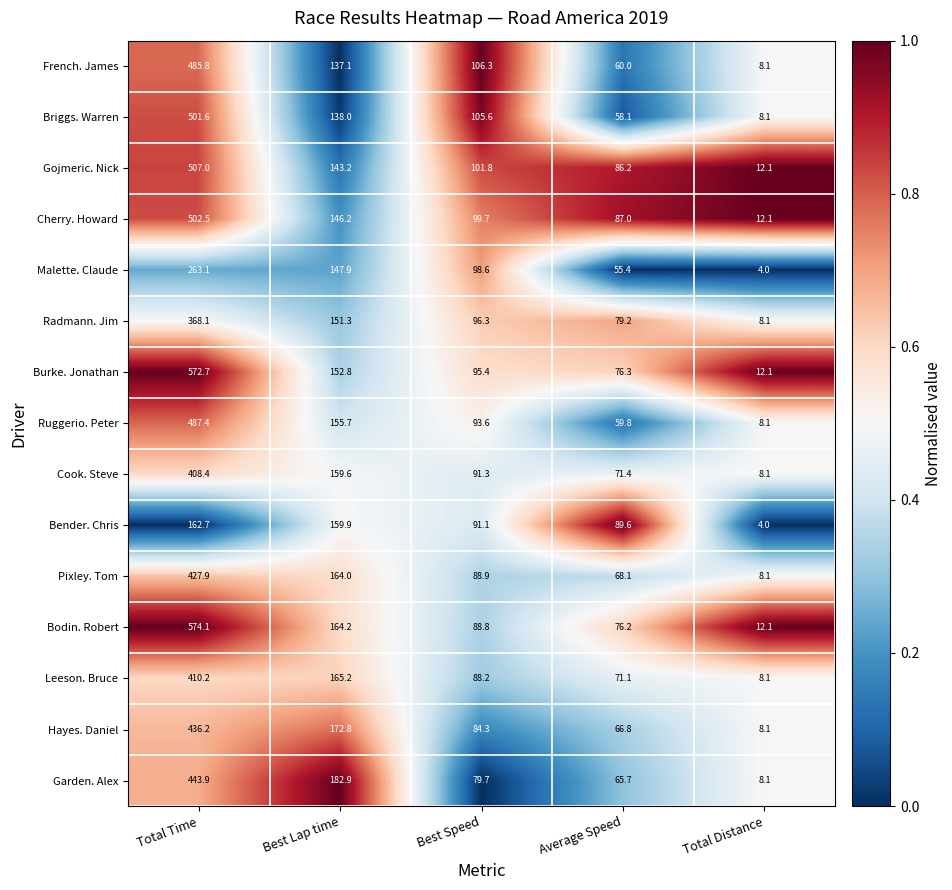

What is the approximate value of Gojmeric. Nick at Total Time?

507.0